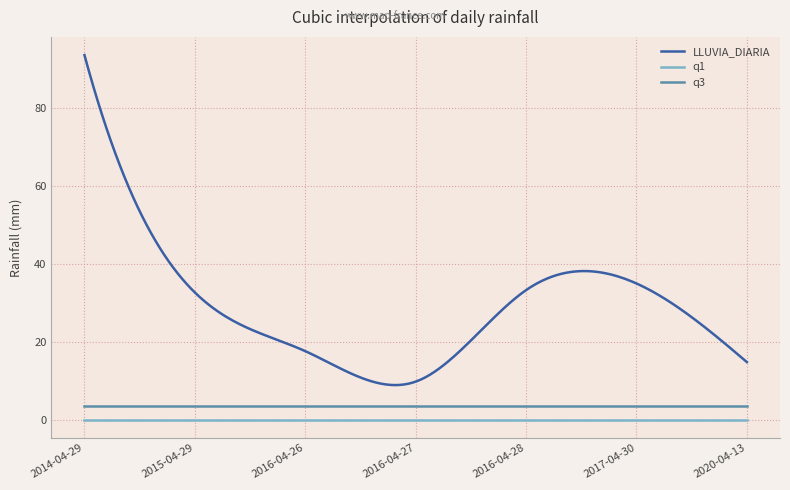

What is the maximum value shown in the chart?

93.4